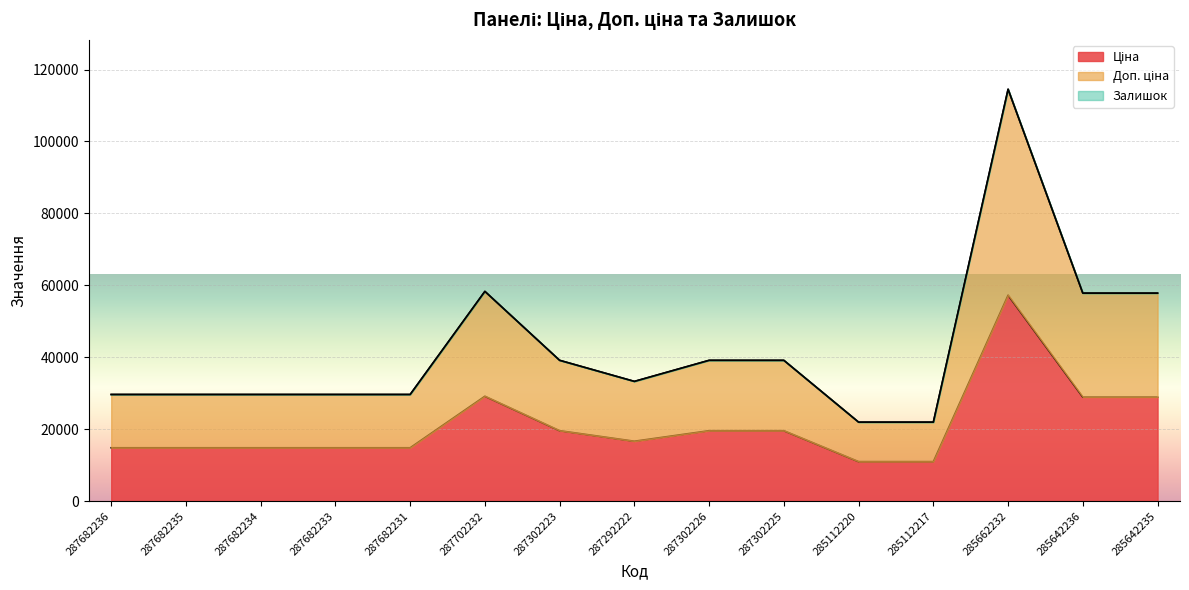

At which label does Ціна first exceed 16636?

287702232